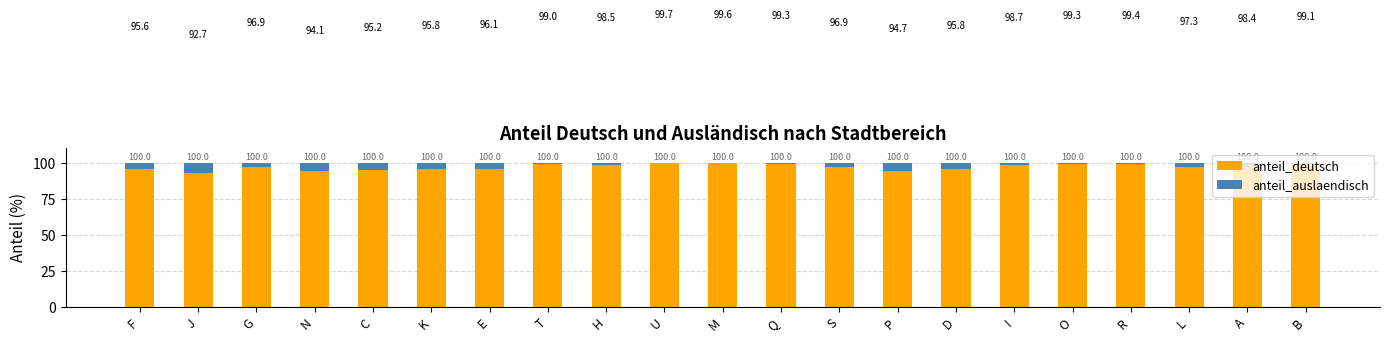

At which label does anteil_deutsch first exceed 97?

T